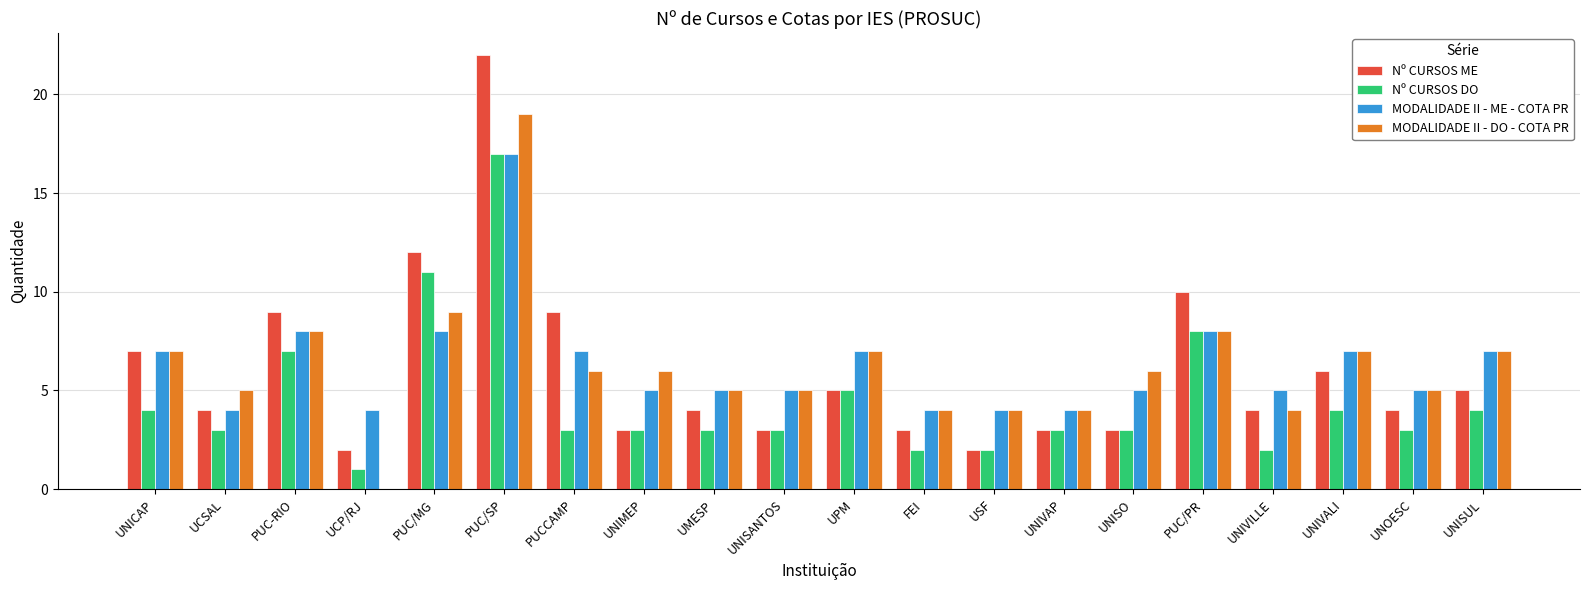

What is the highest value of the MODALIDADE II - ME - COTA PR series?

17